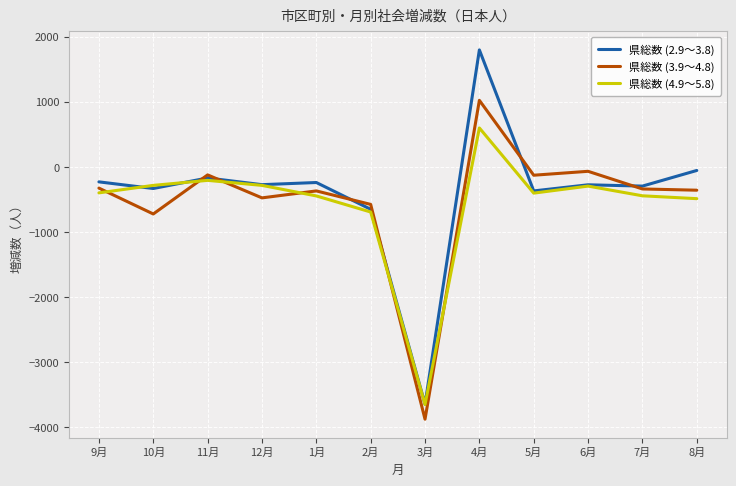

True or false: 県総数 (3.9～4.8) has a value of -3873 at 3月.

True